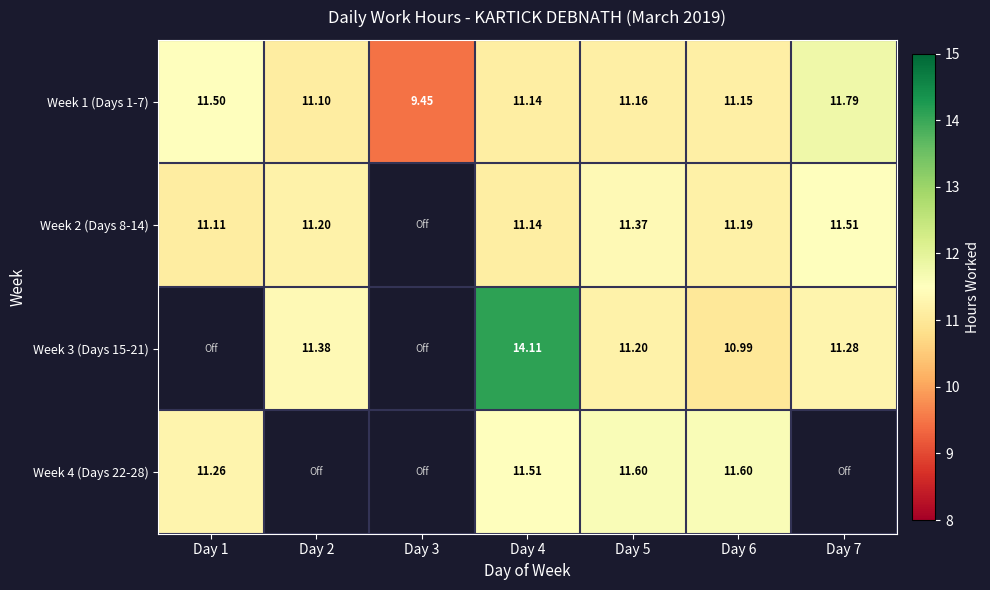

Is the value of Week 2 (Days 8-14) at Day 5 greater than the value of Week 1 (Days 1-7) at Day 3?

Yes